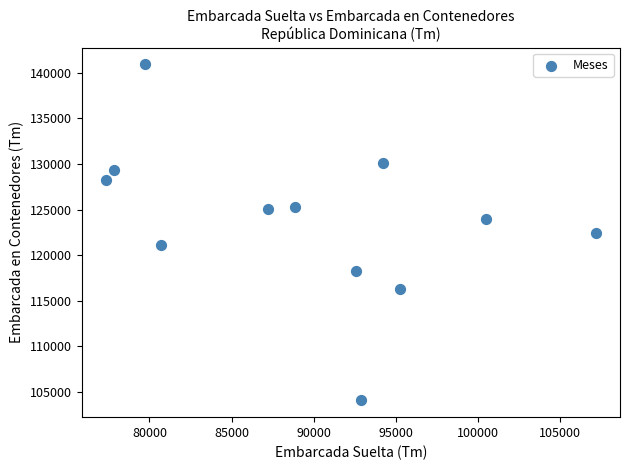

What is the average Y value?

123753.2